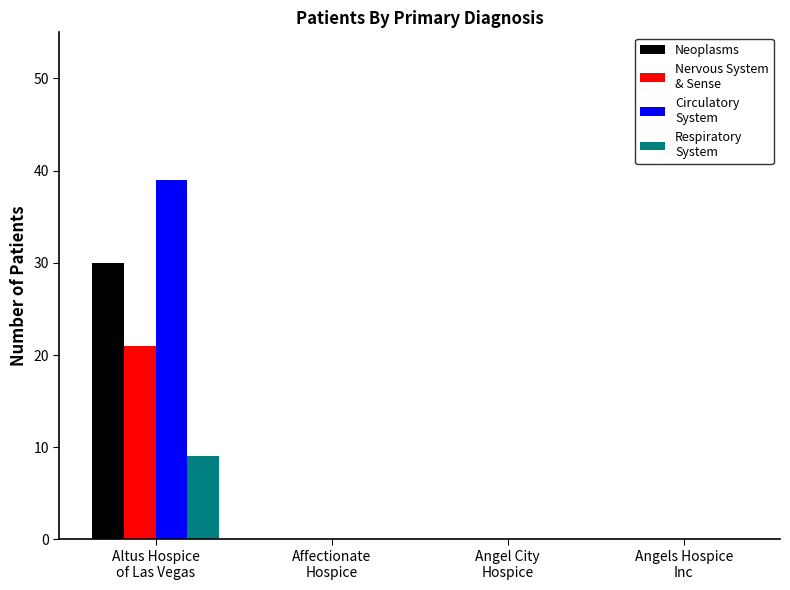

What is the greatest value displayed?

39